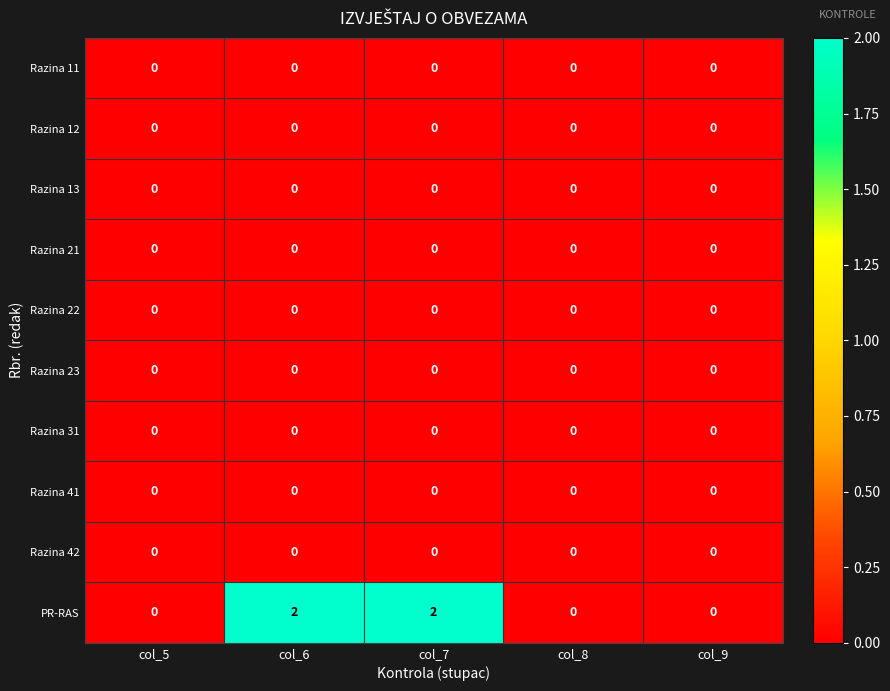

The Razina 13 series shows 0 at col_6. True or false?

True